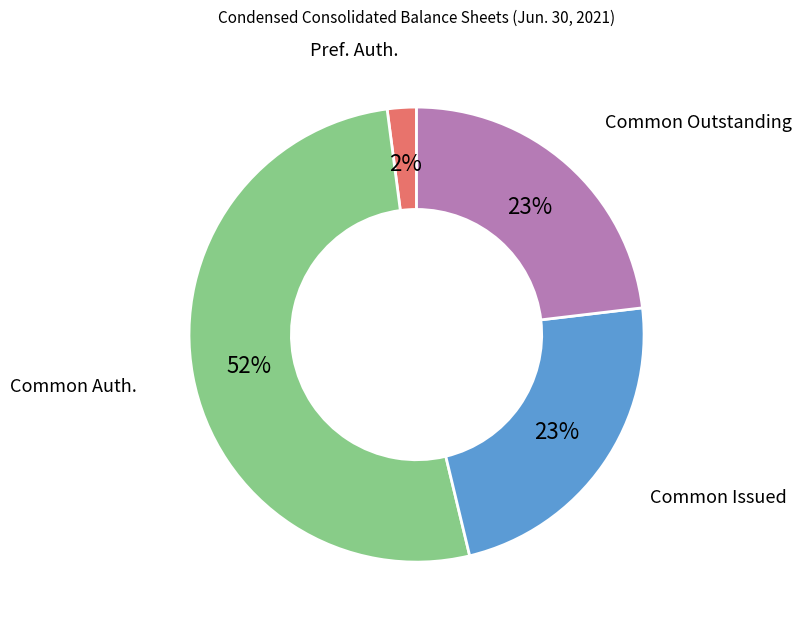

Do Common Auth. and Common Outstanding together represent more than half of the pie?

Yes